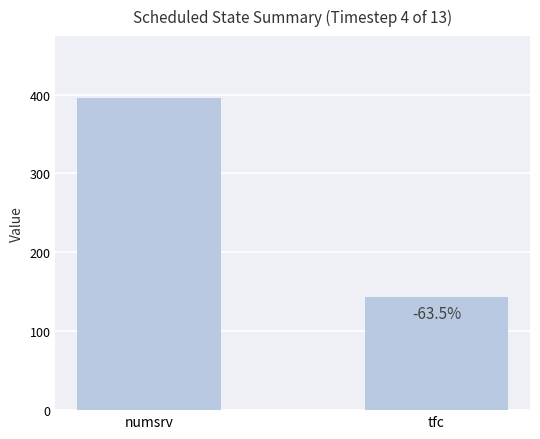

How many bars are there in total?

2